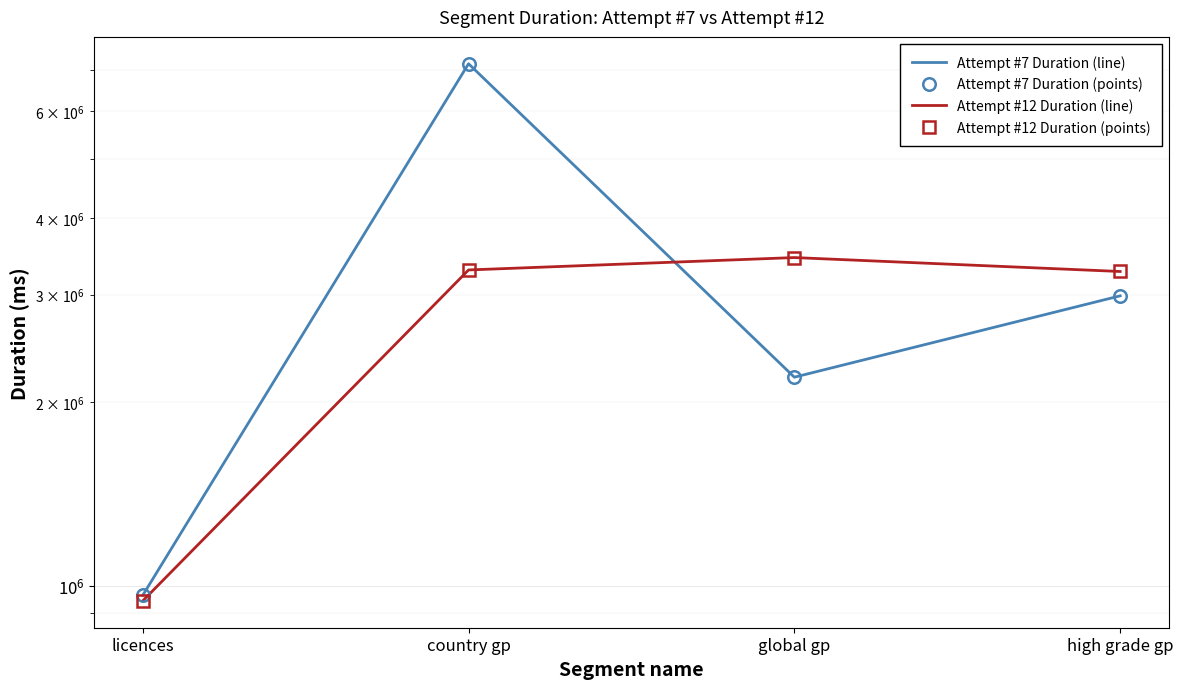

Which series ends up on top after the final intersection of Attempt #12 Duration (points) and Attempt #7 Duration (line)?

Attempt #12 Duration (points)